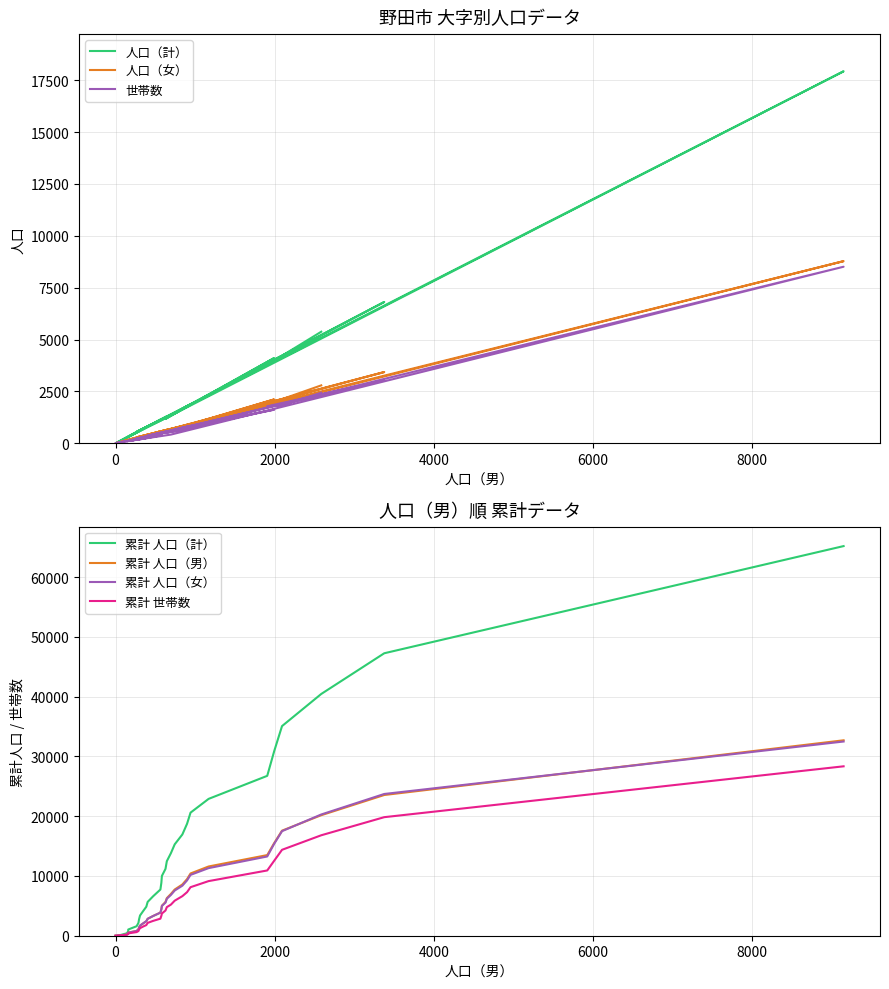

Is this an area chart (filled region under the line)?

No